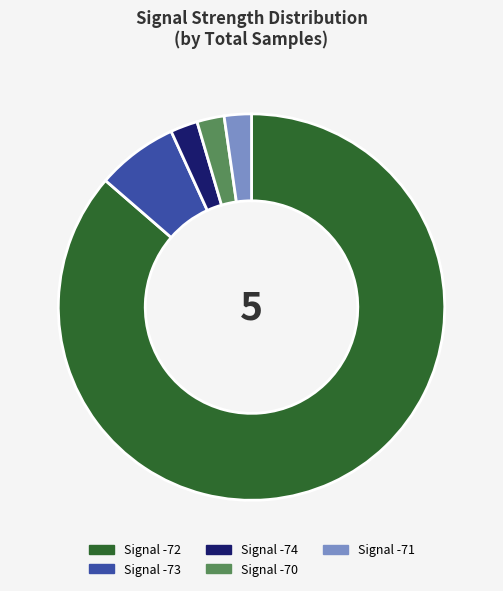

Is there a majority slice in this chart?

Yes